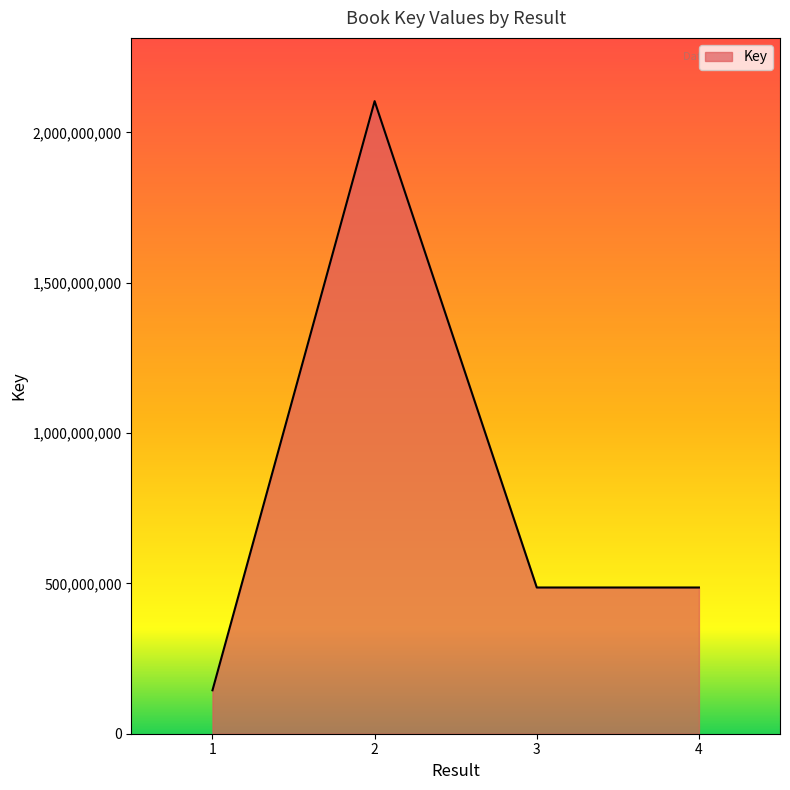

What is the approximate value at 1, to the nearest 50?

144519300